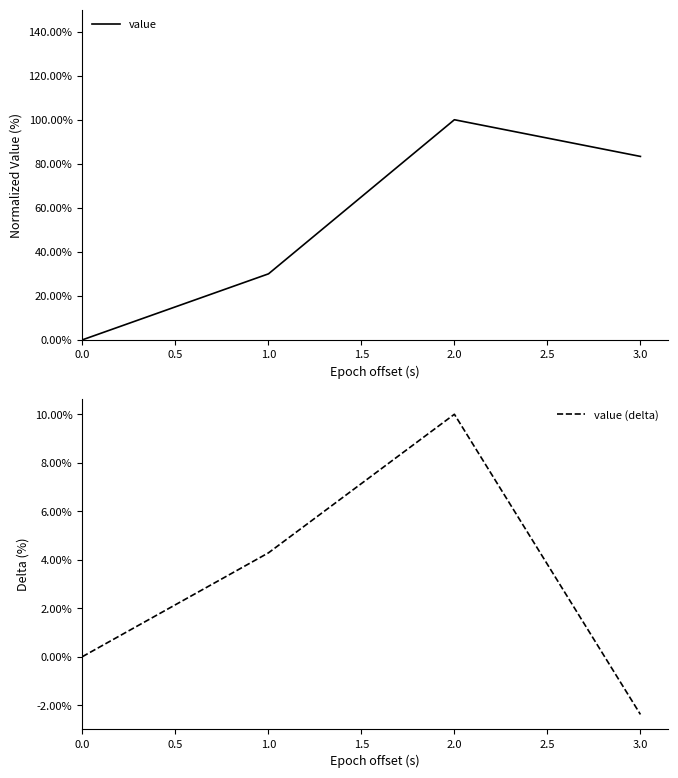

How many interior local peaks does the value series have?

1